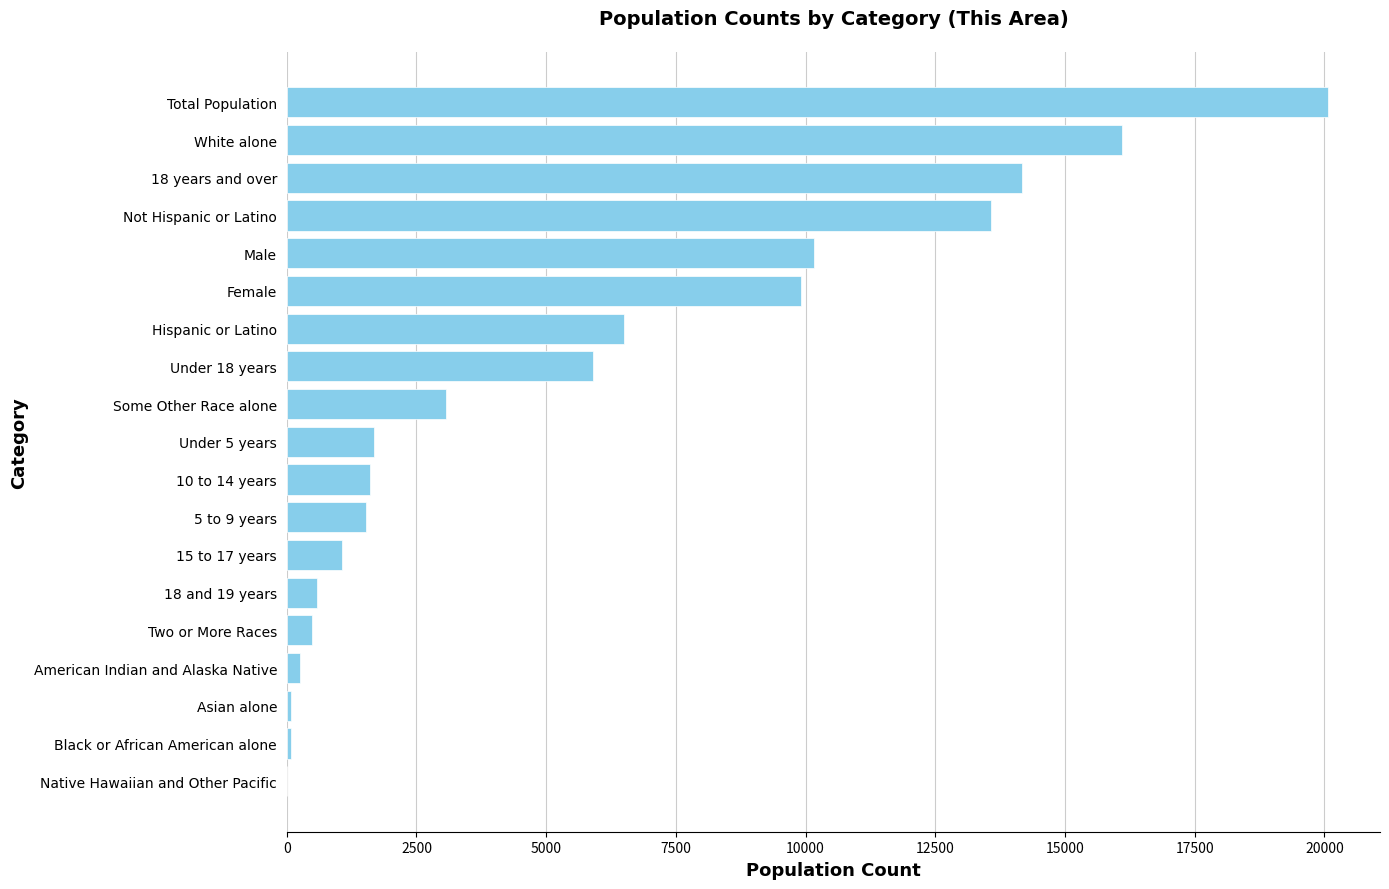

What is the change in value from 5 to 9 years to Two or More Races?

-1043